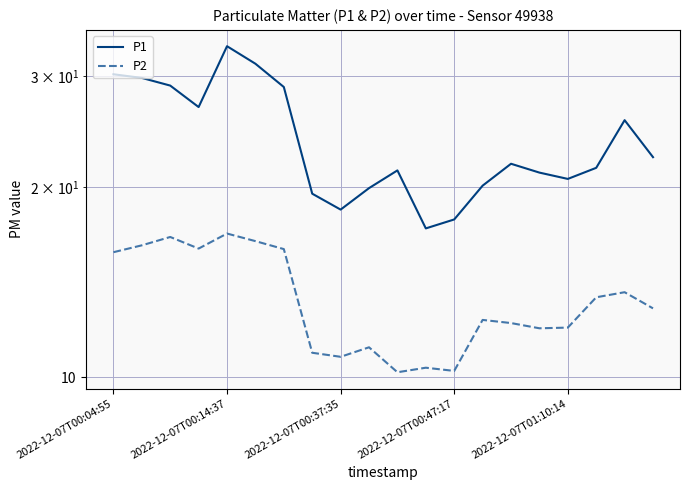

True or false: P2 and P1 cross at least once.

False